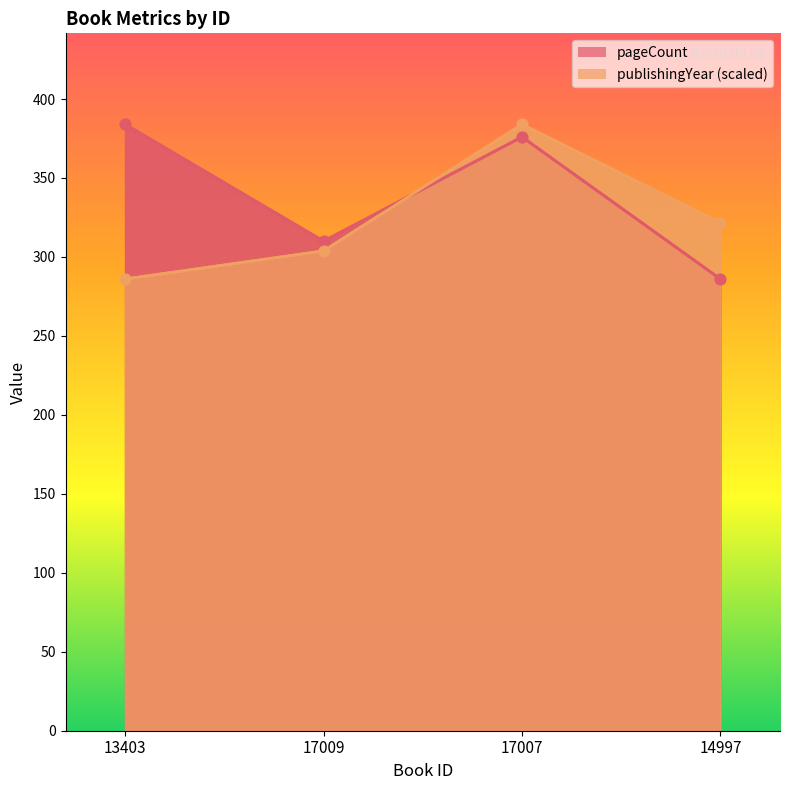

Which series has the largest Y range (max minus min)?

pageCount